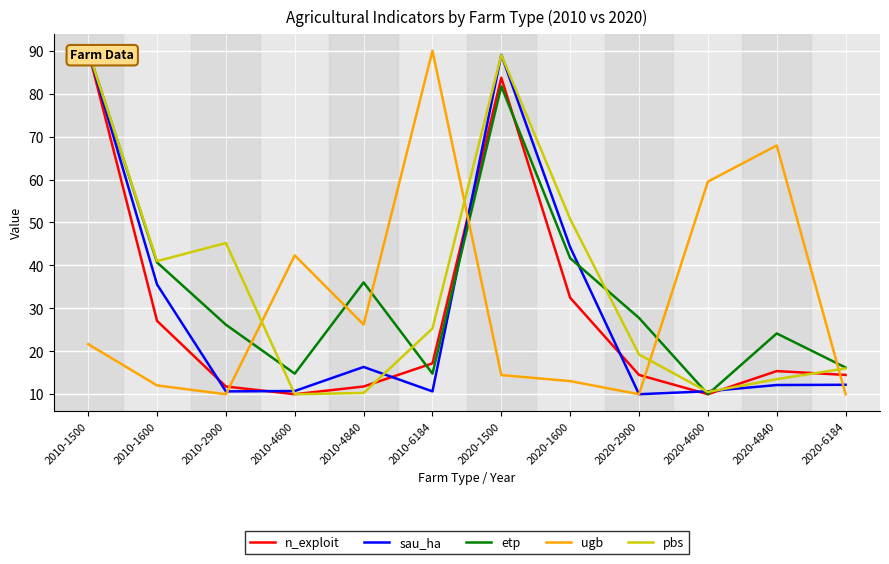

What position from the left is 2020-4600?

10